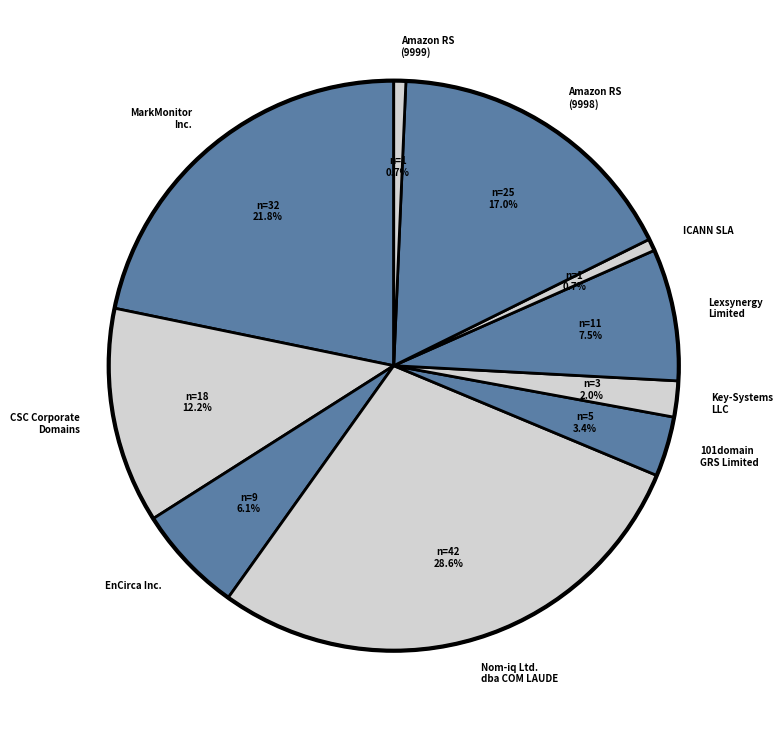

What is the ratio of the value at CSC Corporate Domains to the value at Lexsynergy Limited?

1.6